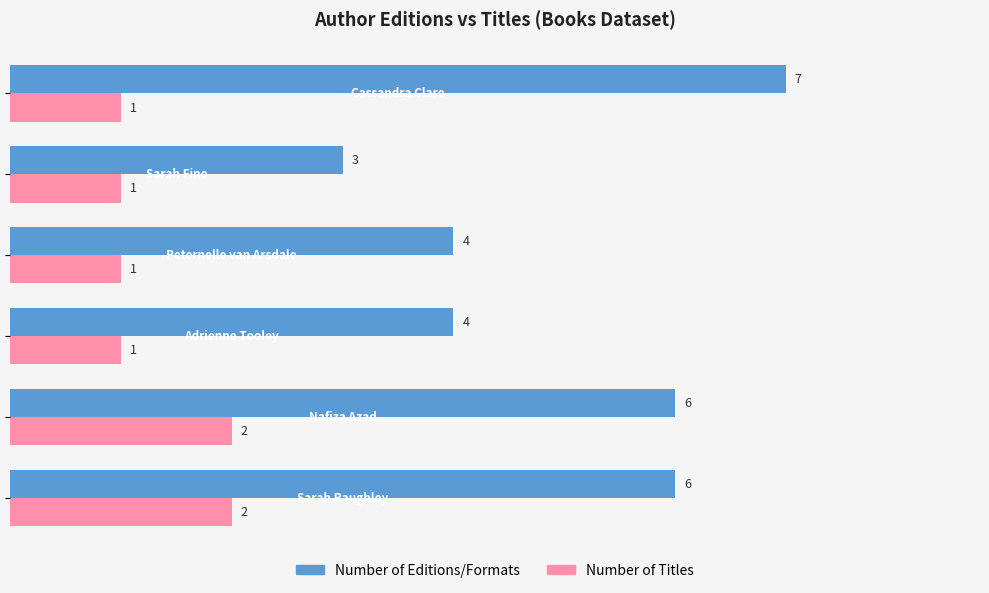

What is the minimum value for Number of Editions/Formats?

3